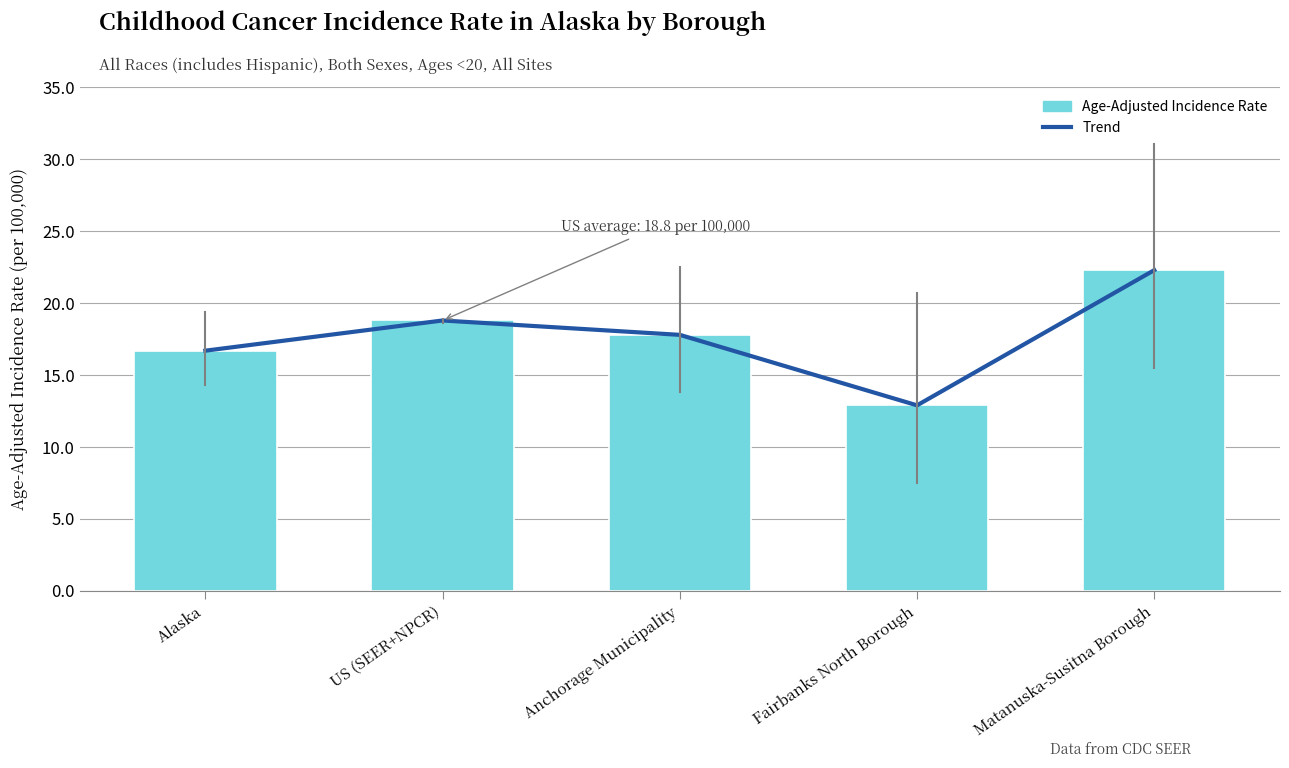

How many data points in Trend are above 17?

3